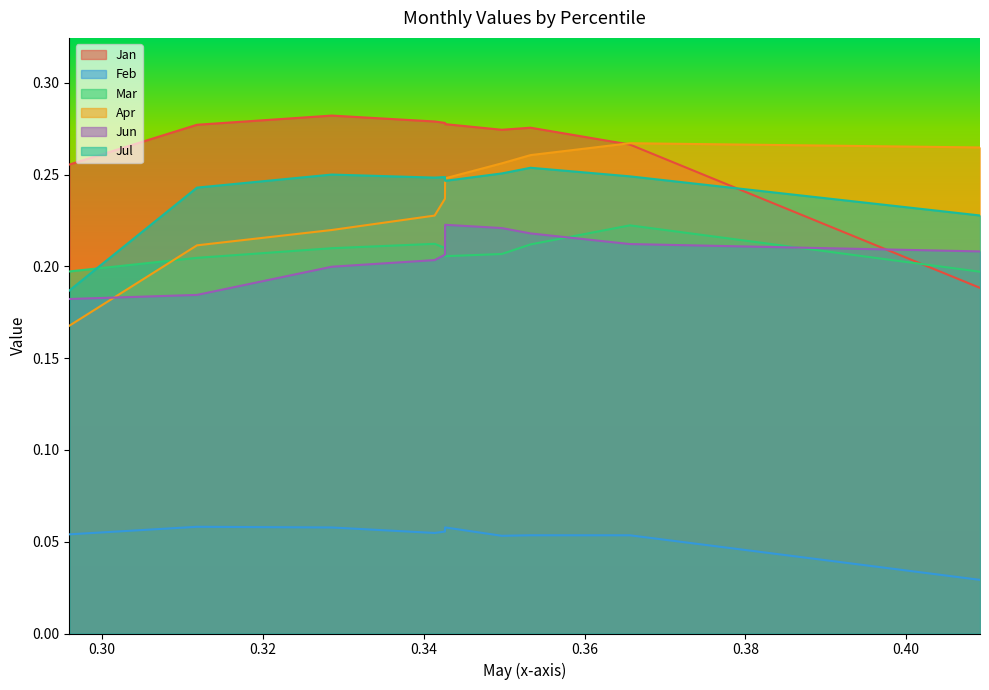

True or false: Jun and Apr intersect in this chart.

True